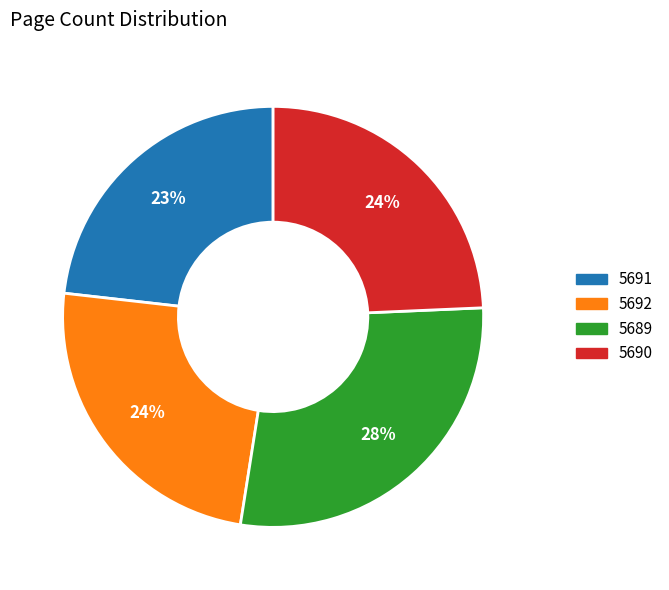

How many slices are in this pie chart?

4